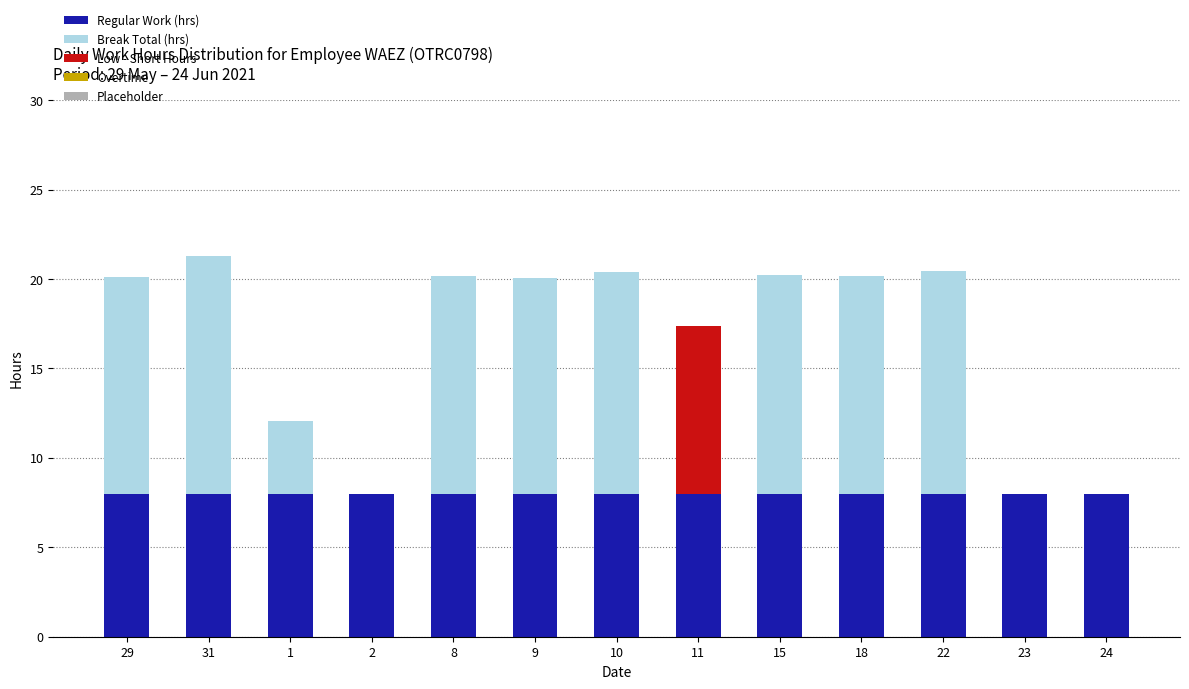

What is the total value across all series at 11?

17.4